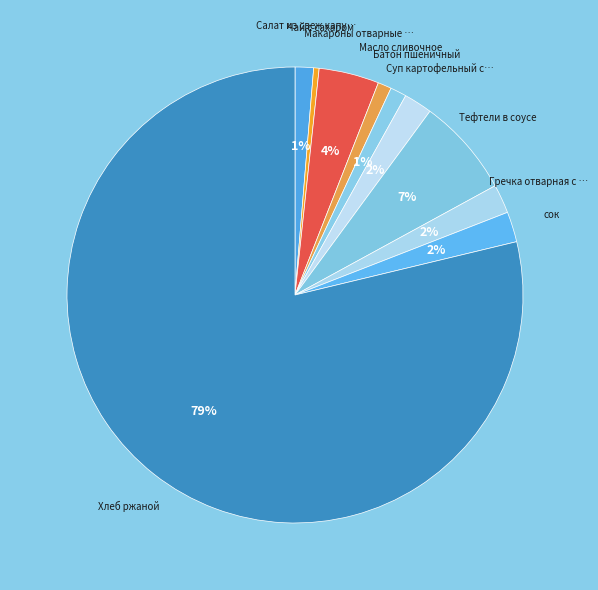

How many segments does this pie chart have?

10